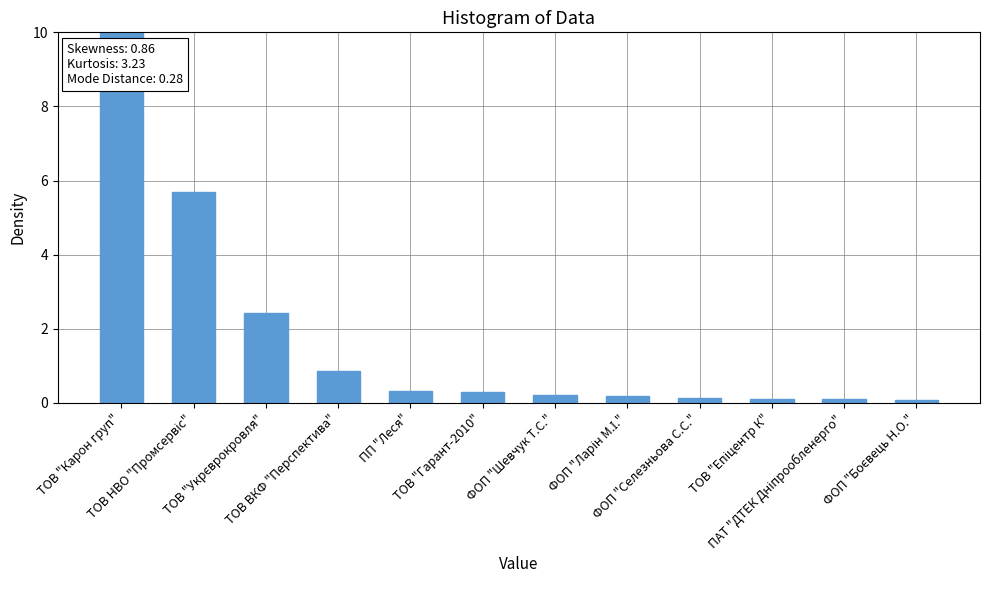

What is the ratio of the value at ТОВ НВО "Промсервіс" to the value at ФОП "Ларін М.І."?

30.8